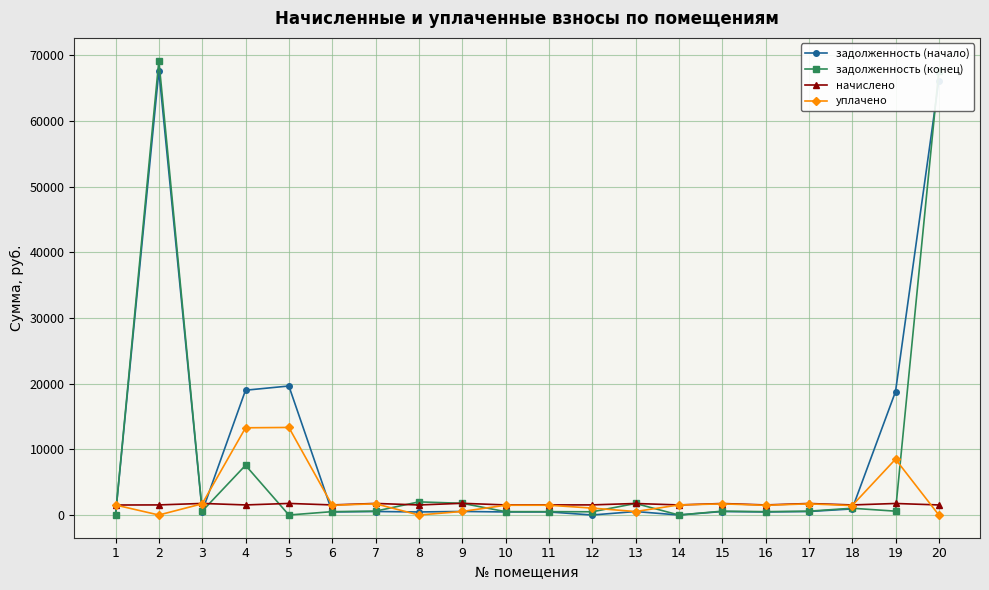

What are all the series names shown in the legend?

задолженность (начало), задолженность (конец), начислено, уплачено